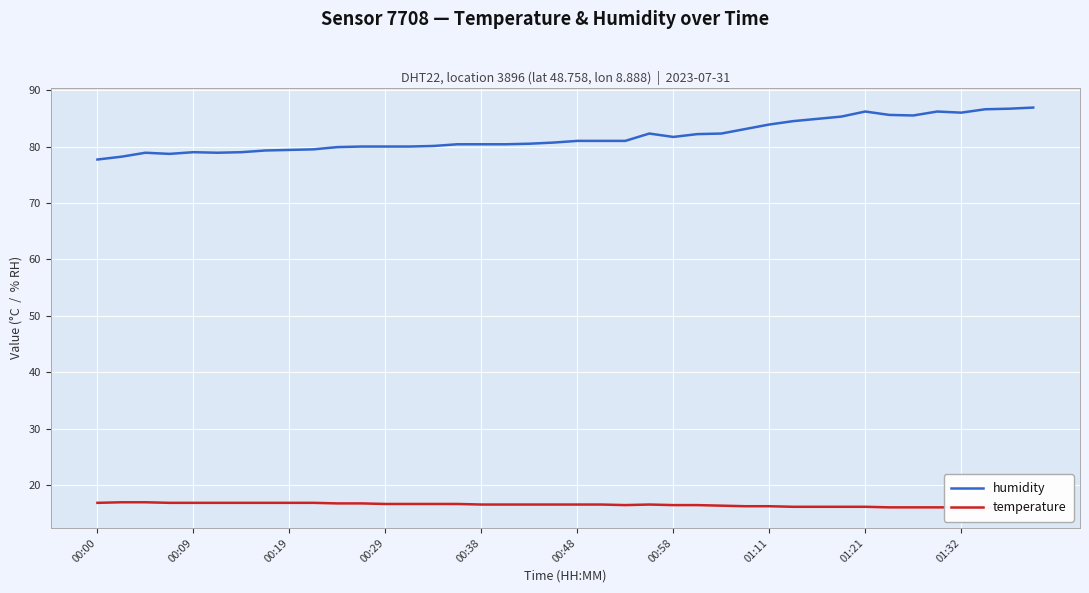

True or false: humidity has more than 1 points higher than both neighbors.

True